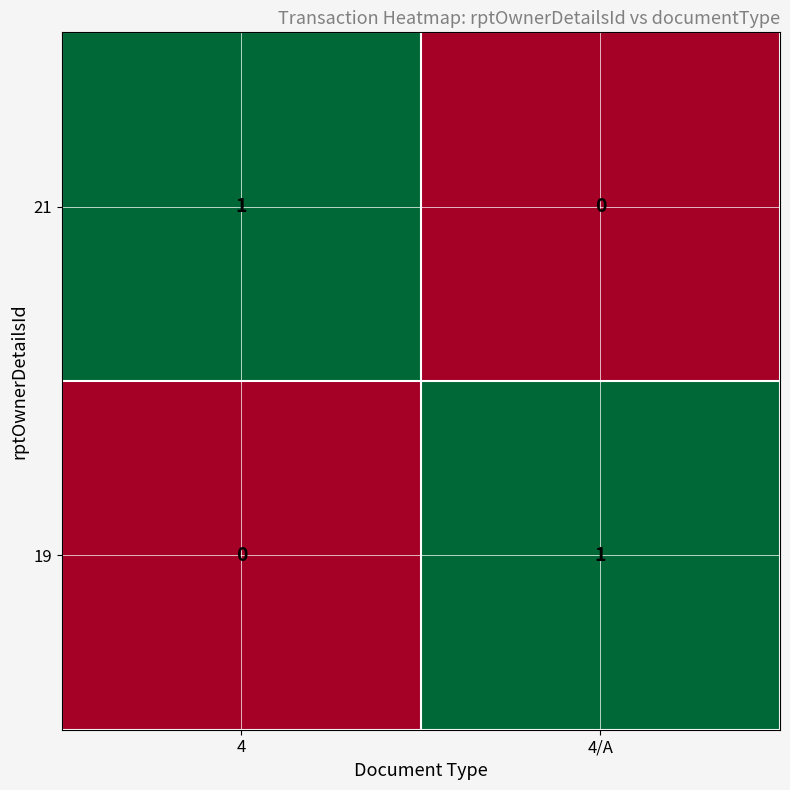

What is the spread (max minus min) of values at 4/A?

1